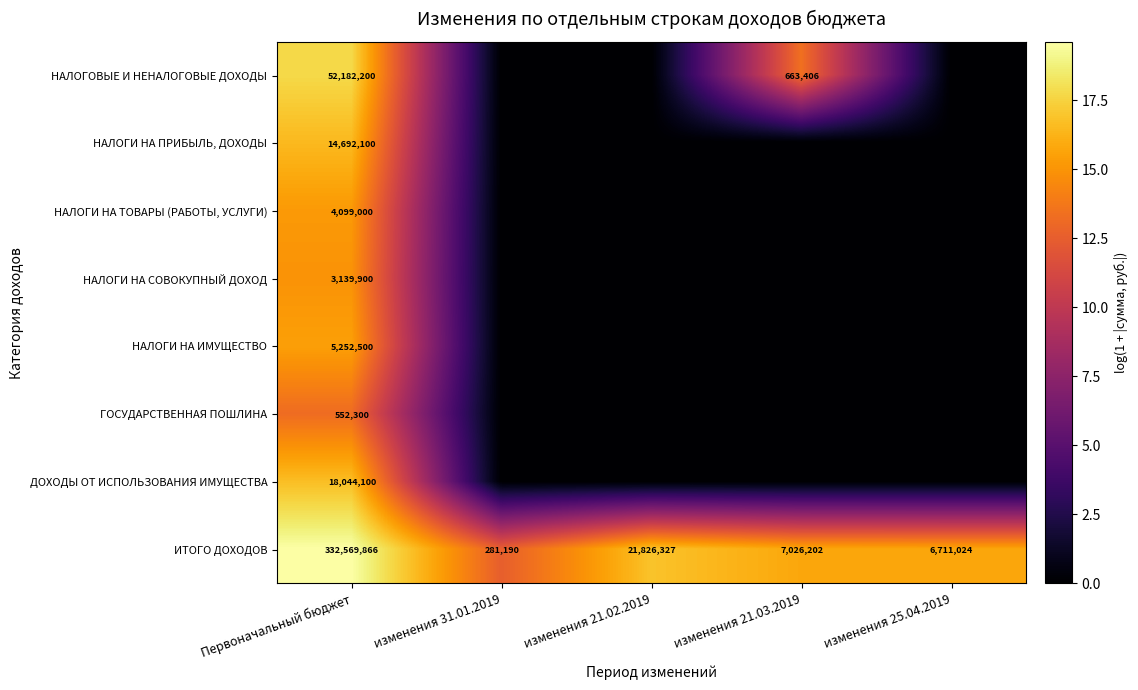

Is it true that ДОХОДЫ ОТ ИСПОЛЬЗОВАНИЯ ИМУЩЕСТВА equals 18044100 at Первоначальный бюджет?

True